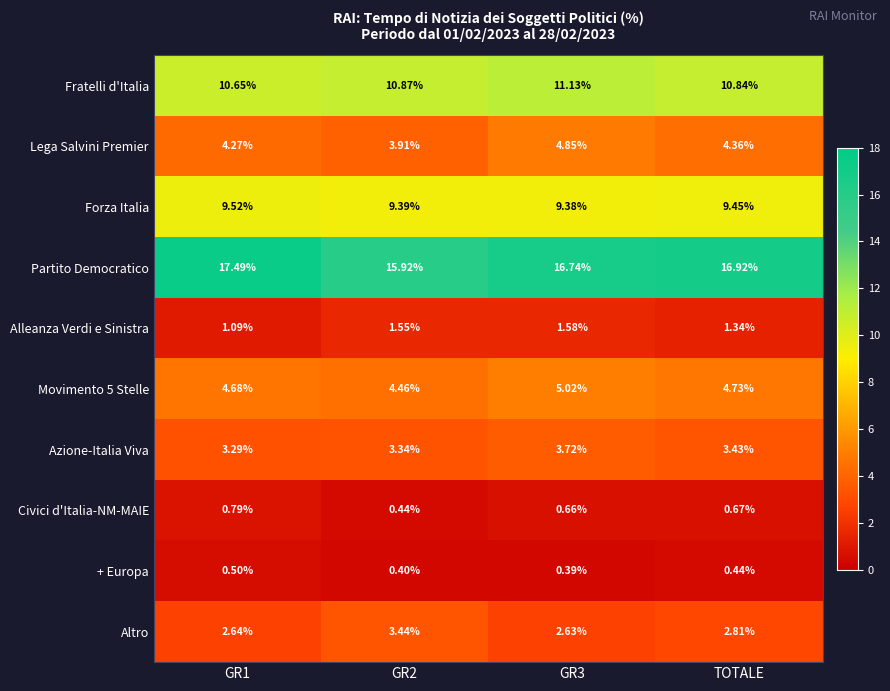

Between GR1 and TOTALE, which series saw the biggest shift?

Partito Democratico